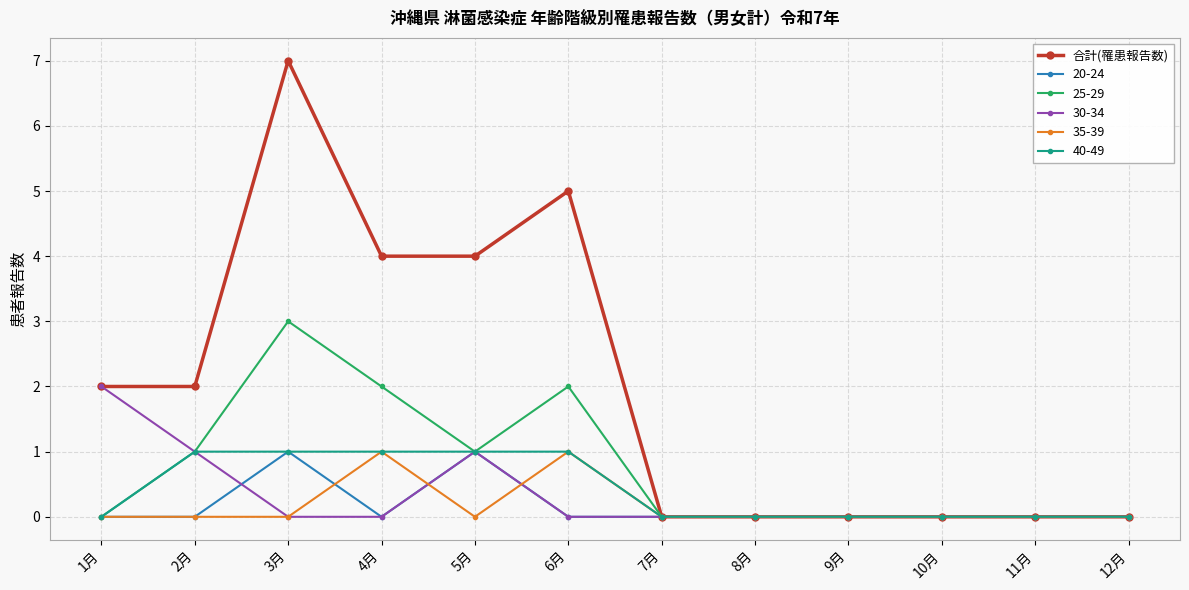

Is the value of 25-29 at 4月 greater than the value of 35-39 at 12月?

Yes